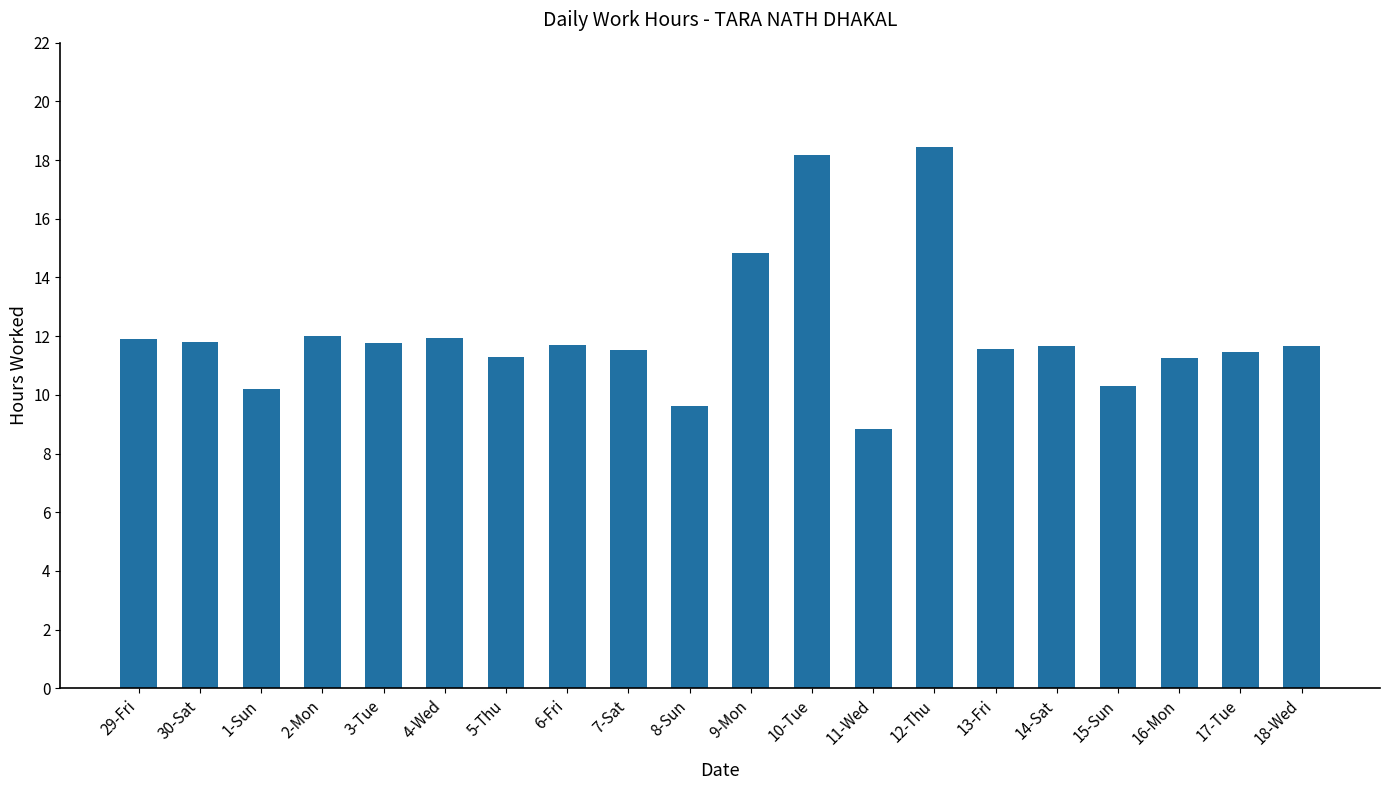

Is it true that the value at 6-Fri is 11.7?

True